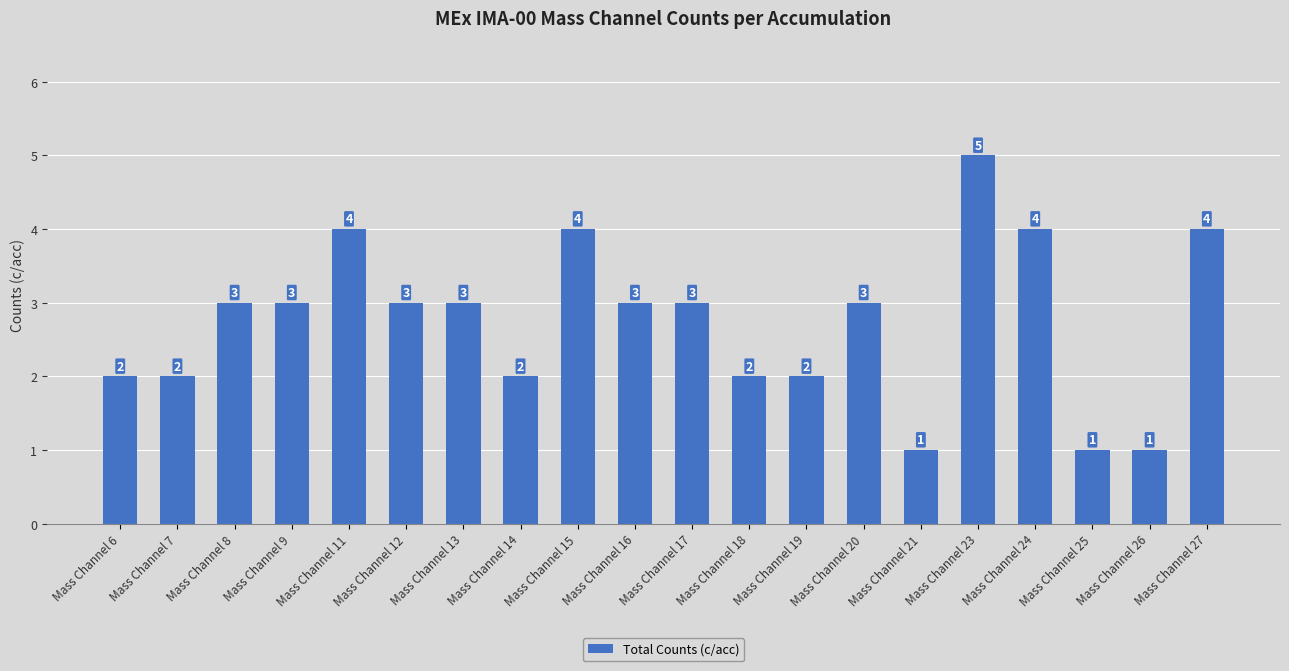

Reading left to right, extract all data points from this chart.

Mass Channel 6=2	Mass Channel 7=2	Mass Channel 8=3	Mass Channel 9=3	Mass Channel 11=4	Mass Channel 12=3	Mass Channel 13=3	Mass Channel 14=2	Mass Channel 15=4	Mass Channel 16=3	Mass Channel 17=3	Mass Channel 18=2	Mass Channel 19=2	Mass Channel 20=3	Mass Channel 21=1	Mass Channel 23=5	Mass Channel 24=4	Mass Channel 25=1	Mass Channel 26=1	Mass Channel 27=4